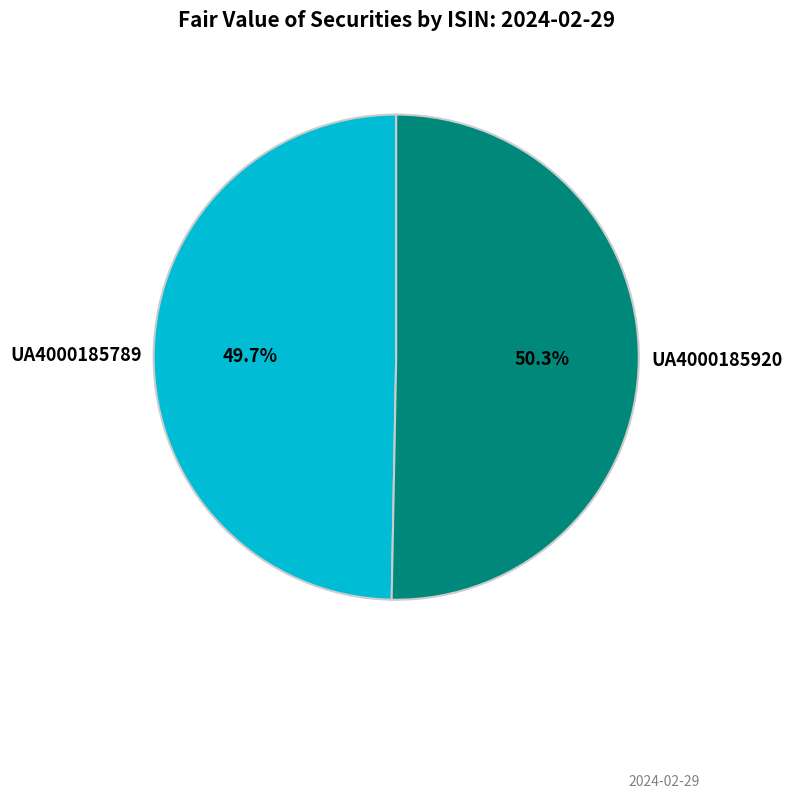

To the nearest percent, what is the difference between the largest and smallest slice percentages?

1%